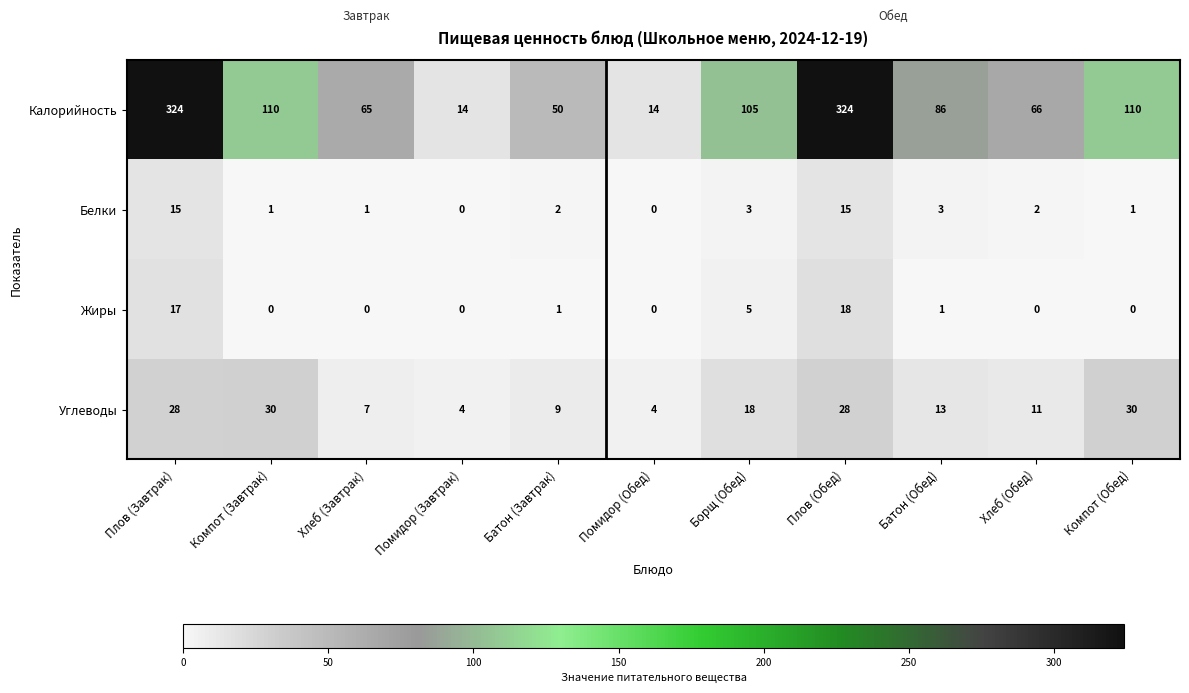

How many data points does each series have?

11